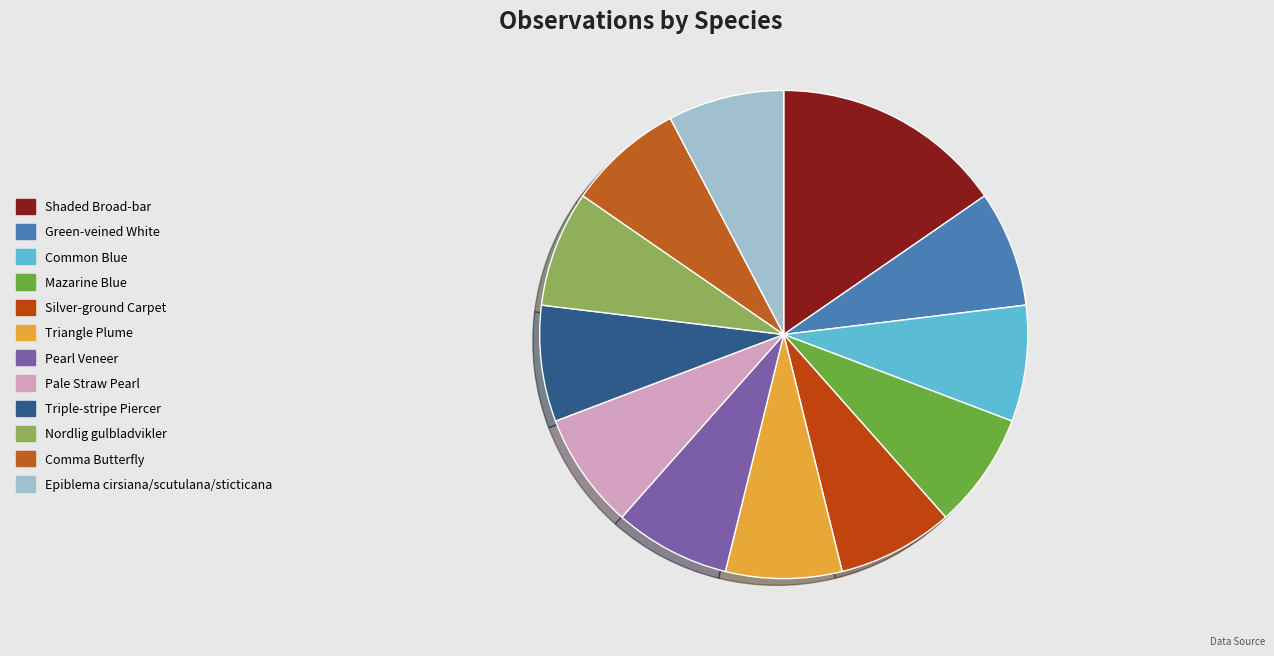

How many slices are in this pie chart?

12